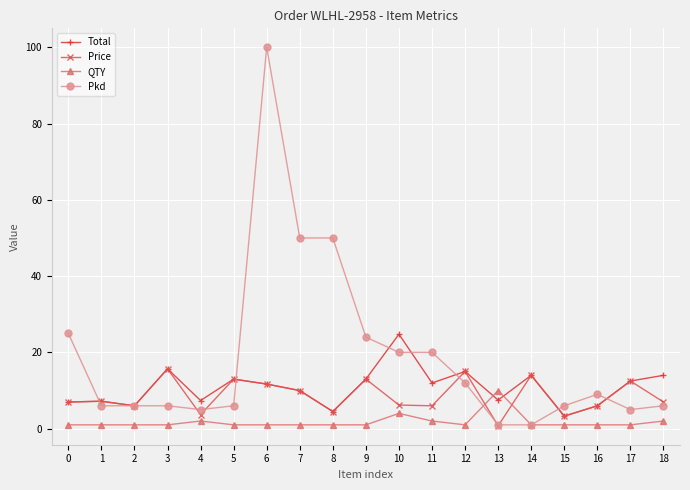

How many intersections are there between QTY and Price?

2